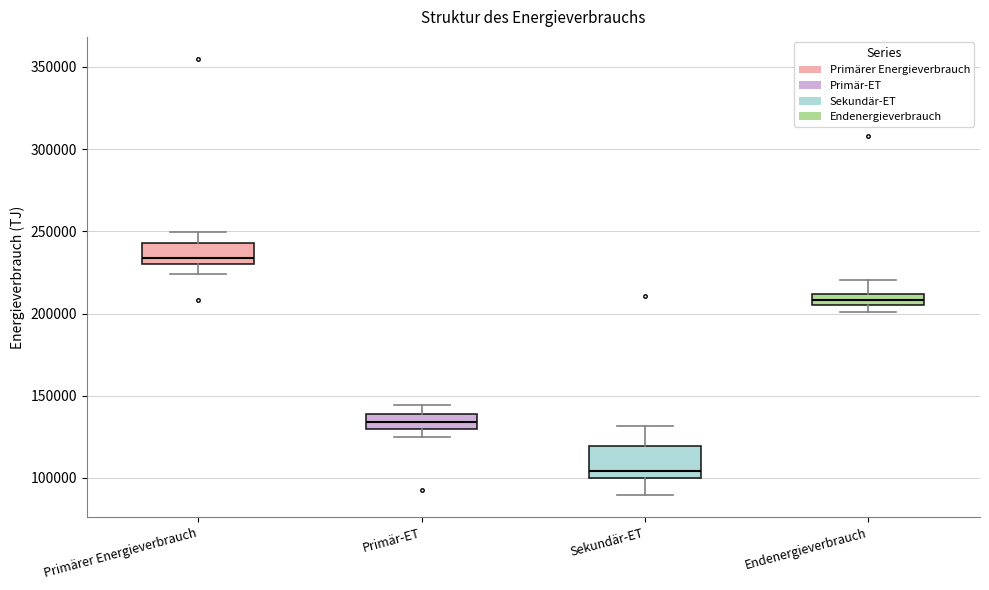

Which box is the tallest, from its lower edge to its upper edge?

Sekundär-ET